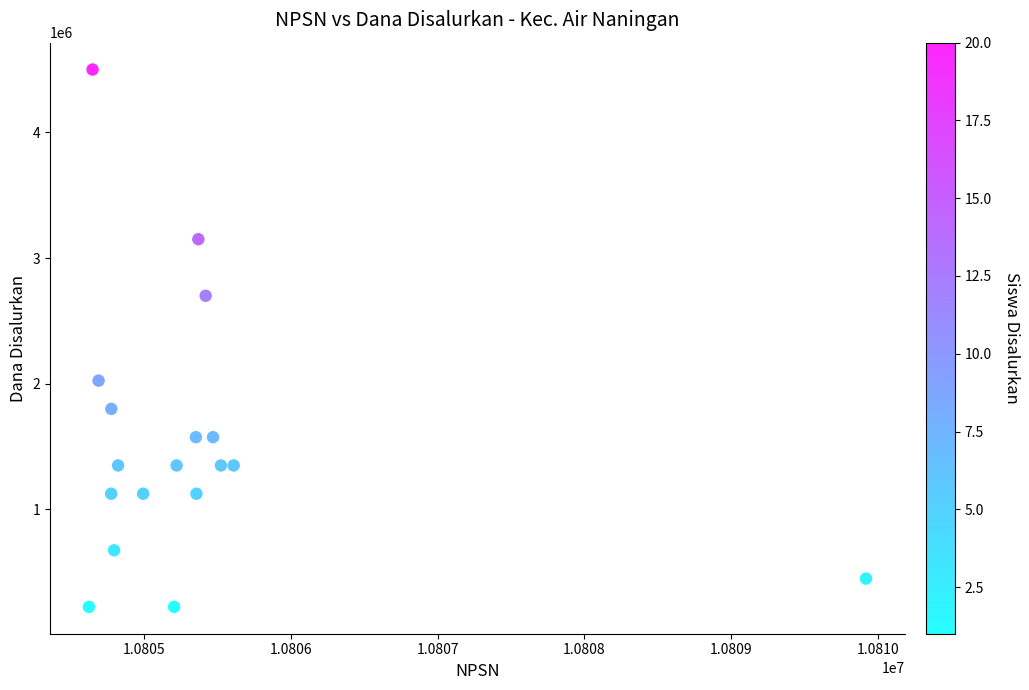

What is the range of X values (max minus min)?

5297